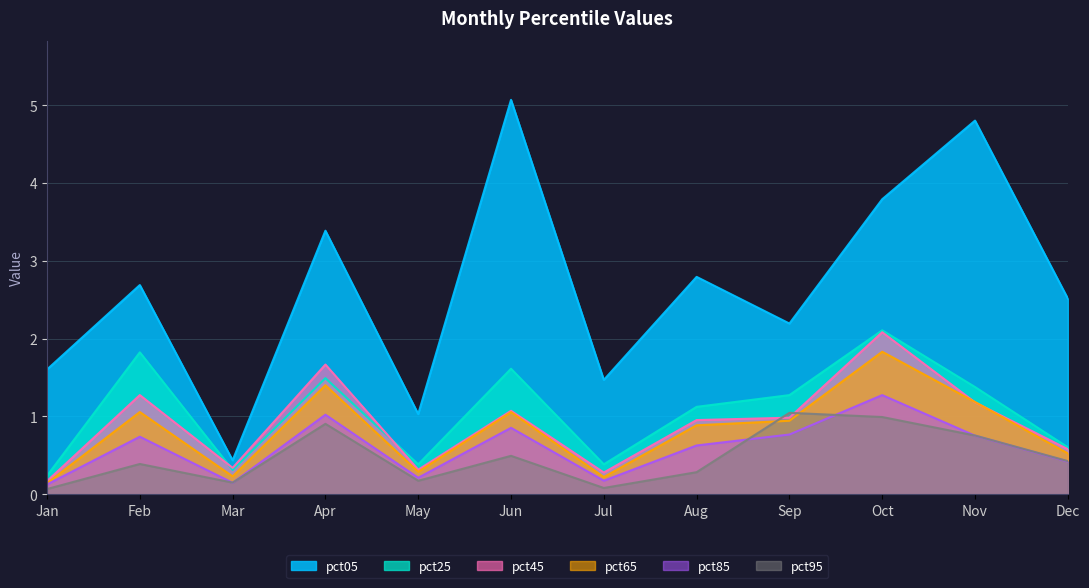

What are all the series names shown in the legend?

pct05, pct25, pct45, pct65, pct85, pct95